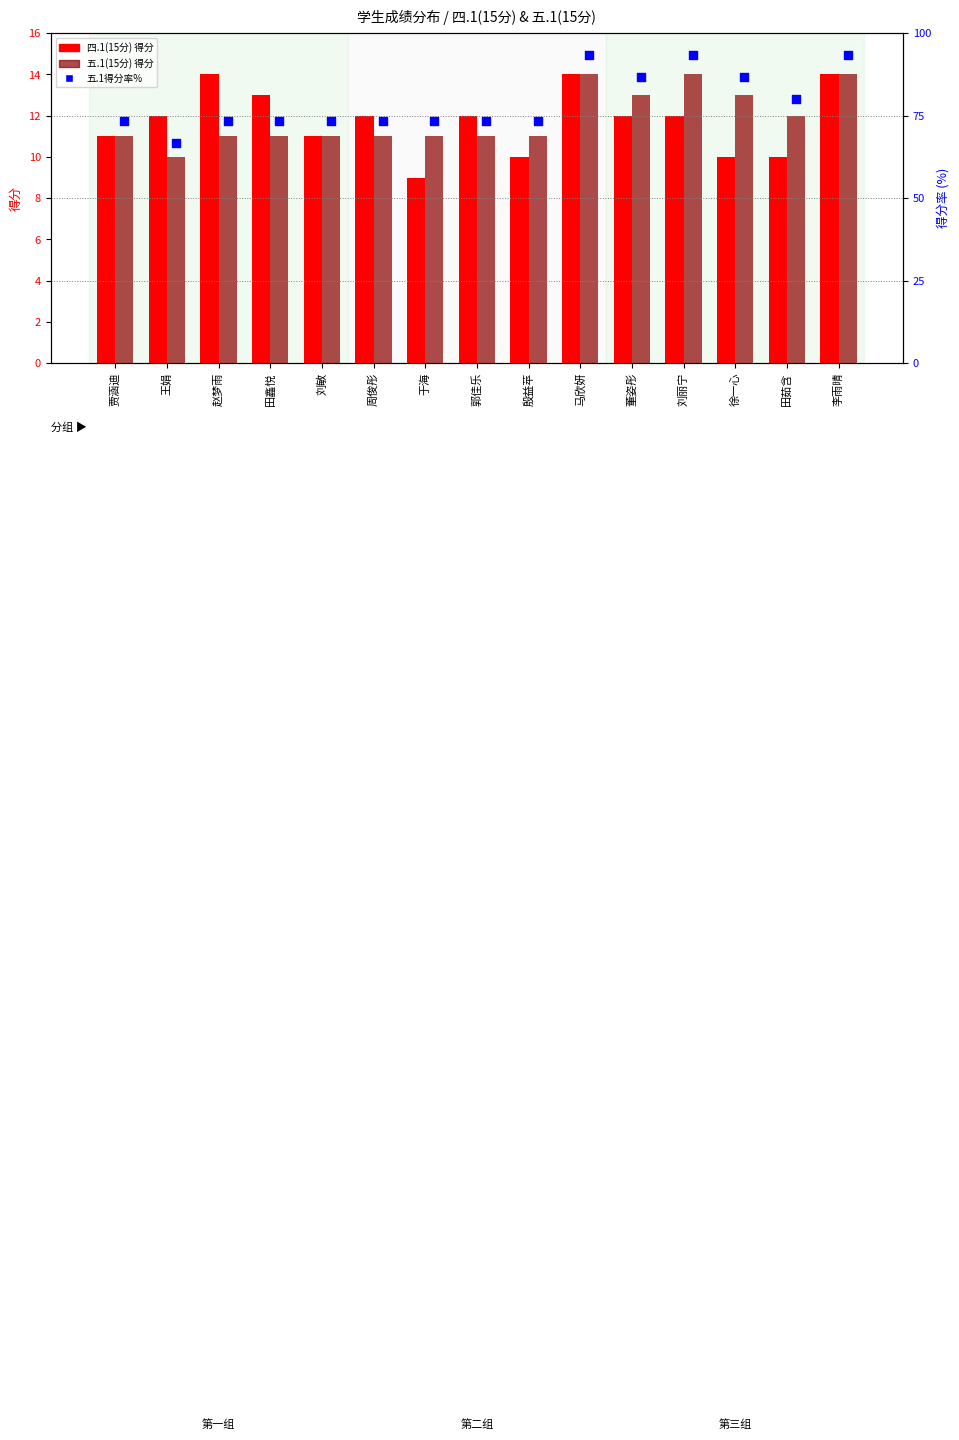

Which series reaches the maximum Y coordinate?

五.1得分率%